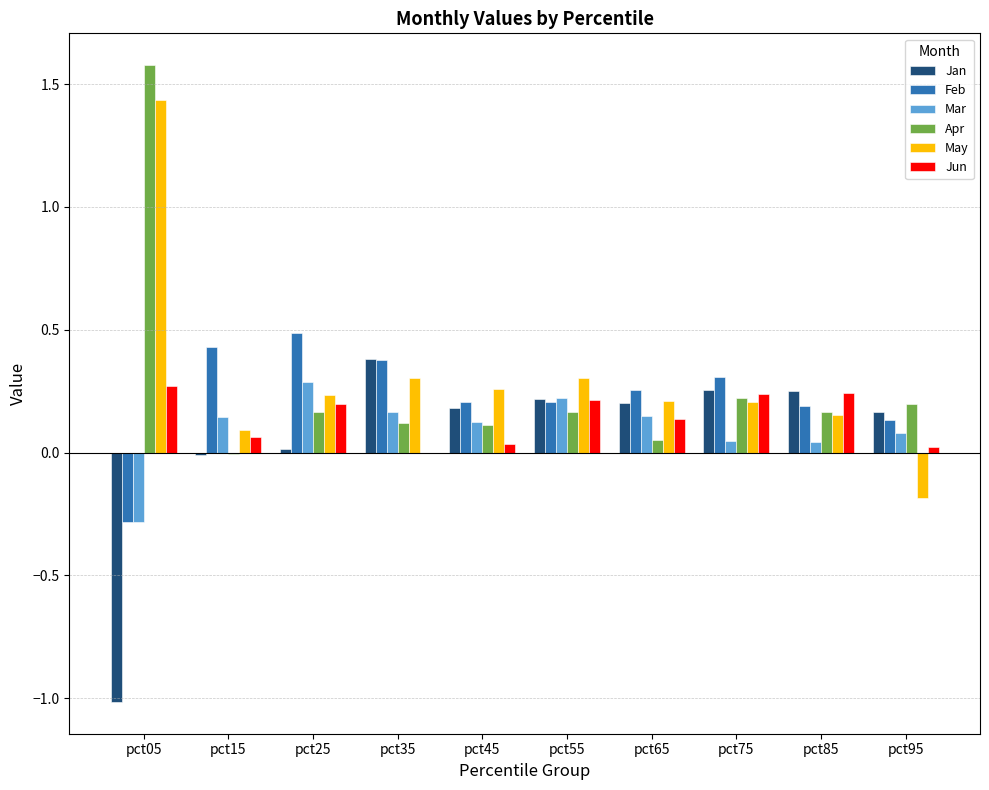

What is the difference between the May values at pct05 and pct45?

1.2